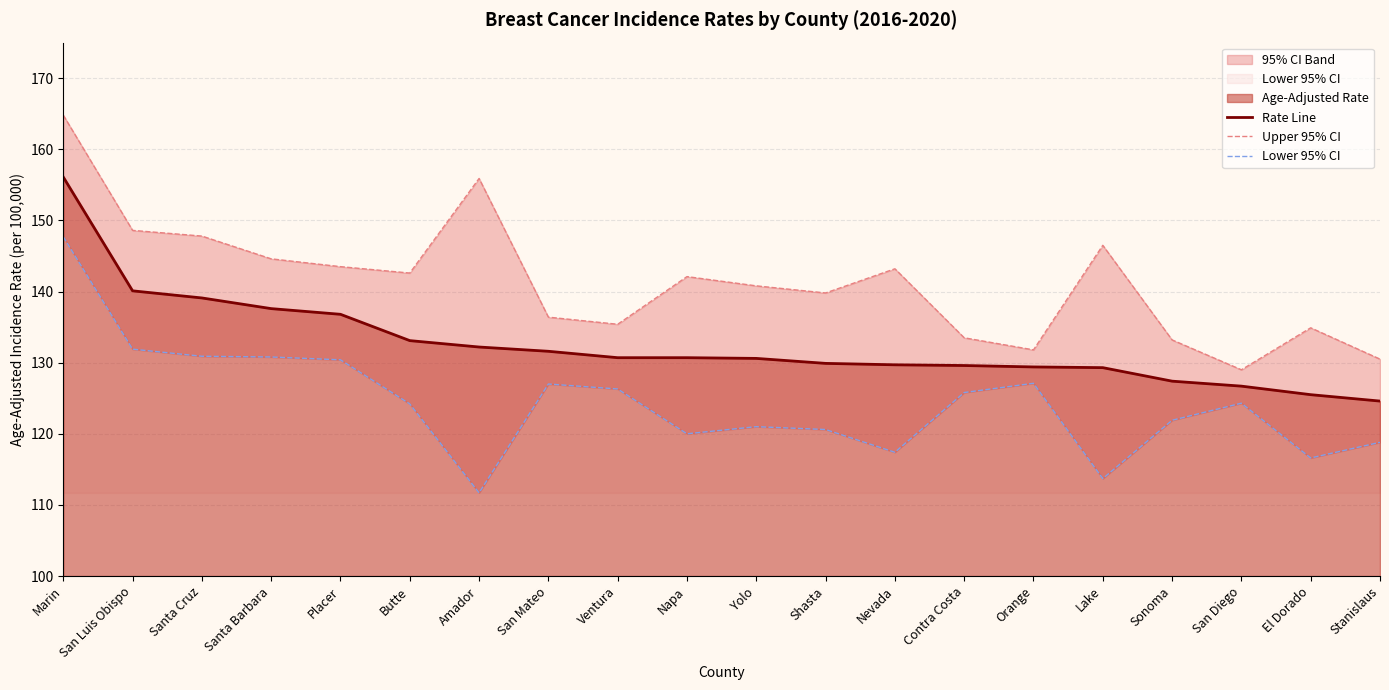

Rank the series by their maximum value, from highest to lowest.

Upper 95% CI, Rate Line, Lower 95% CI